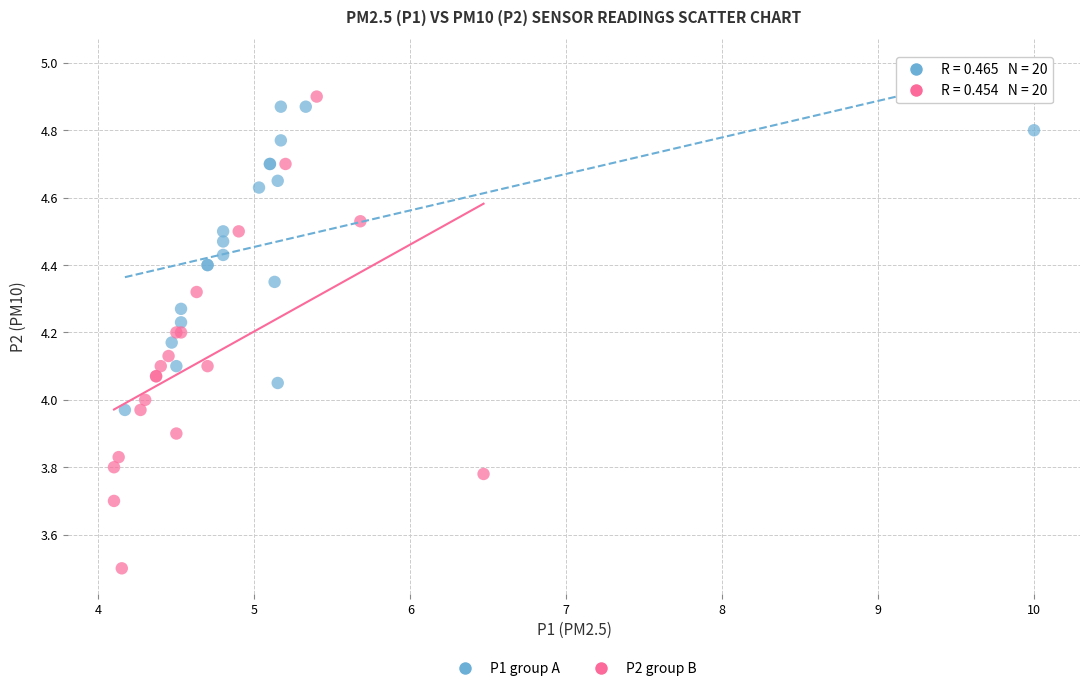

Which series contains the highest Y value?

P2 group B